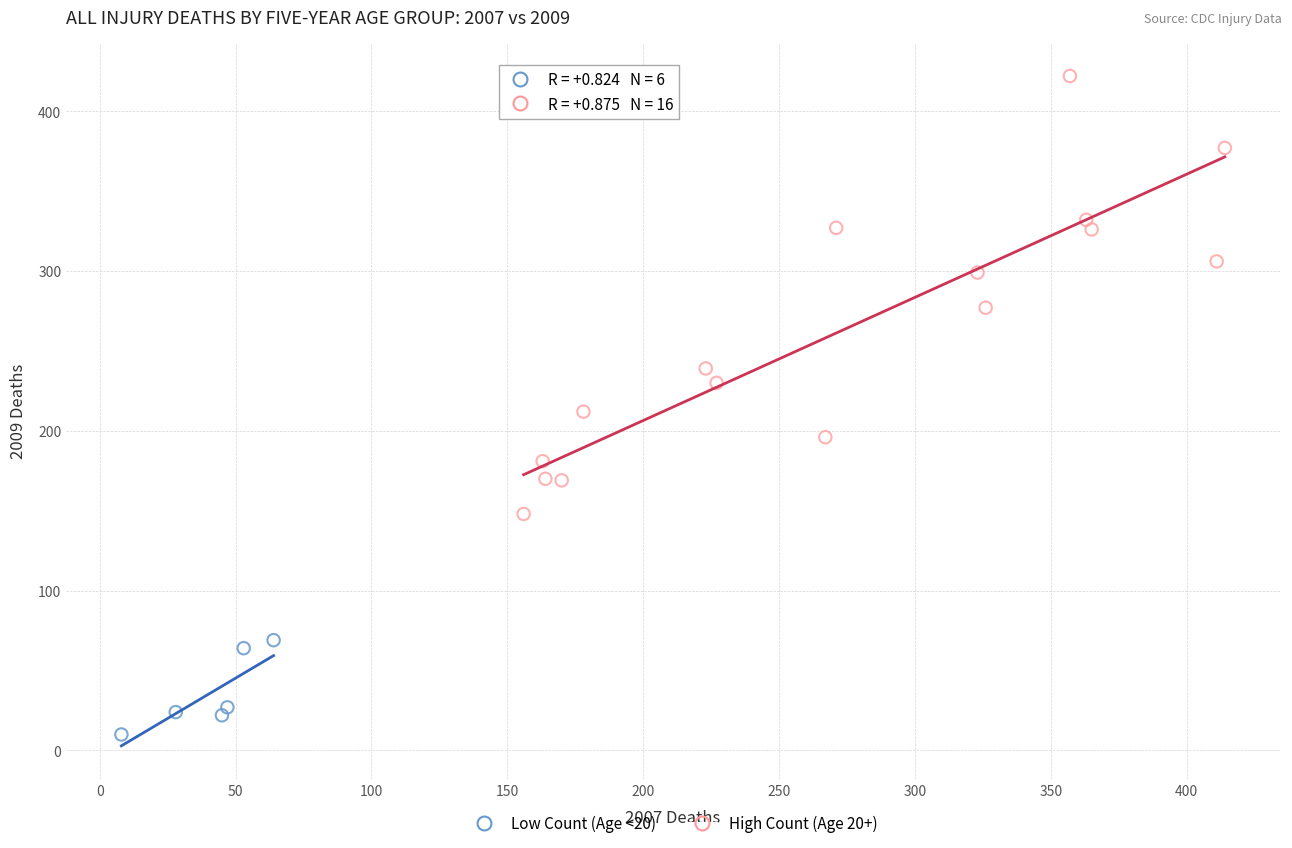

Which series reaches the maximum Y coordinate?

High Count (Age 20+)